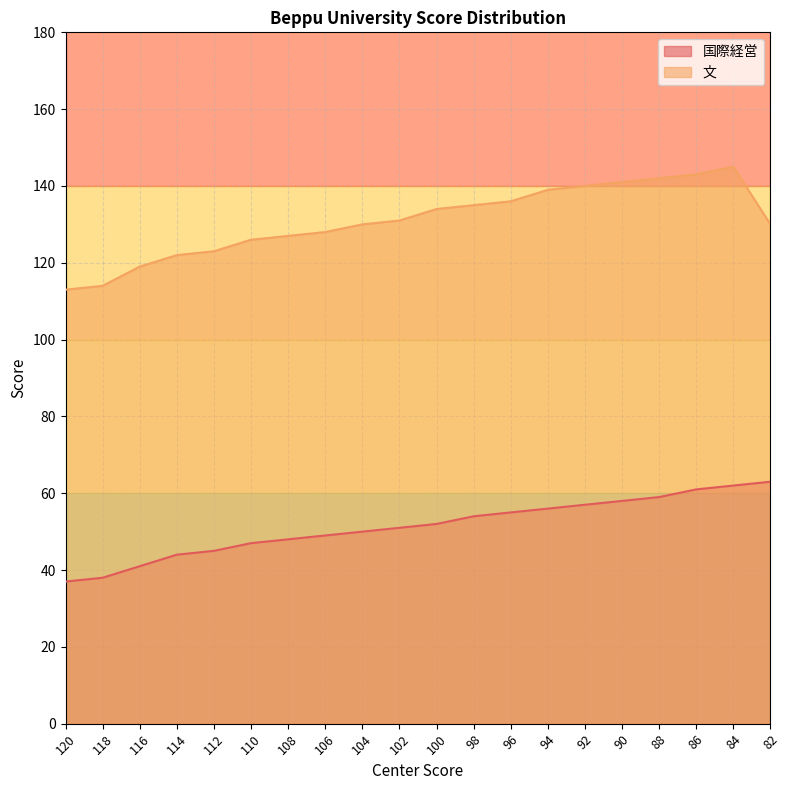

Reading left to right, list all the values displayed in this chart.

国際経営: 120=37	118=38	116=41	114=44	112=45	110=47	108=48	106=49	104=50	102=51	100=52	98=54	96=55	94=56	92=57	90=58	88=59	86=61	84=62	82=63
文: 120=113	118=114	116=119	114=122	112=123	110=126	108=127	106=128	104=130	102=131	100=134	98=135	96=136	94=139	92=140	90=141	88=142	86=143	84=145	82=130